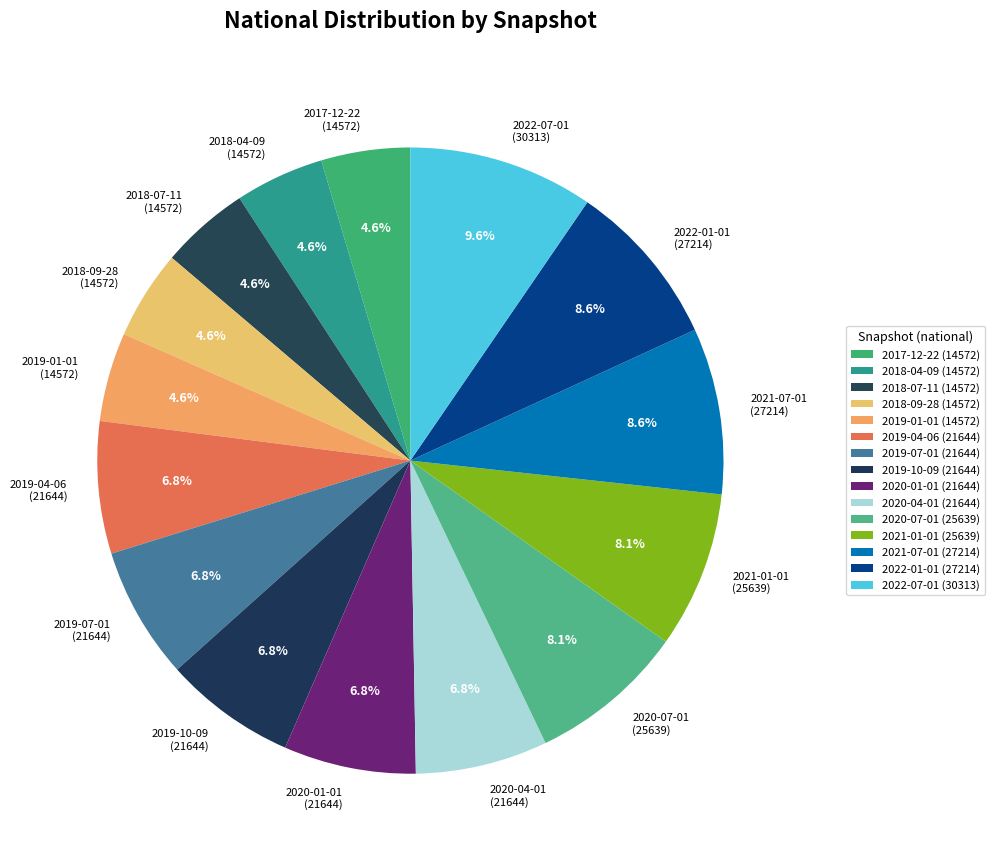

Does 2019-04-06 represent more than half of the total?

No